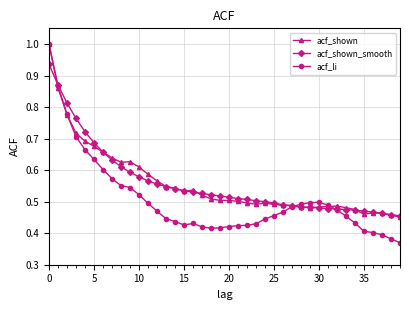

At how many categories does at least one series exceed 0?

40